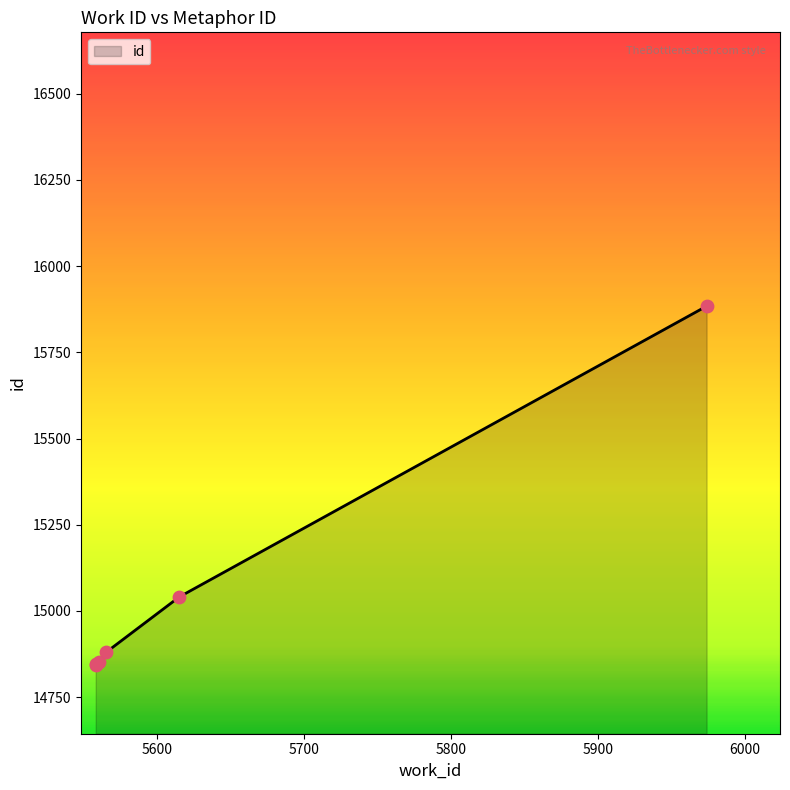

What is the ratio of the value at 5558 to the value at 5565?

1.0